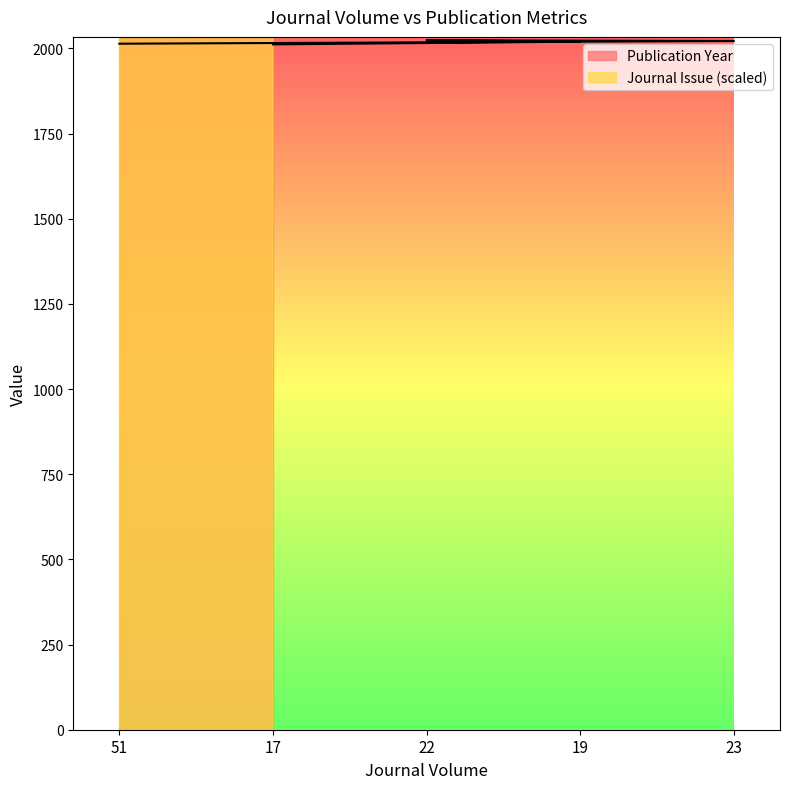

At which label is Publication Year closest to 2018?

19